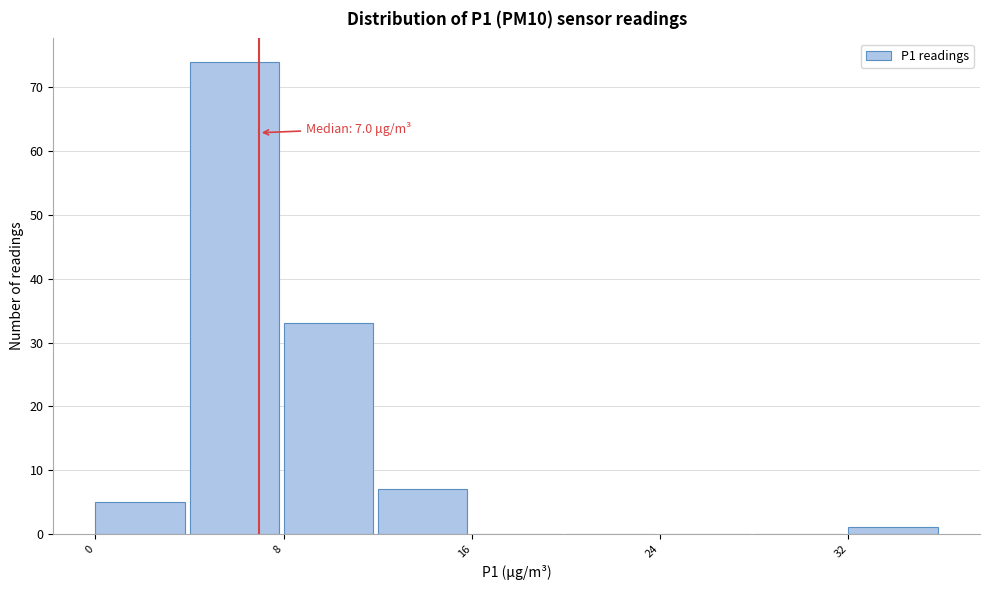

Which range on the x-axis has the tallest bar?

4 to 8